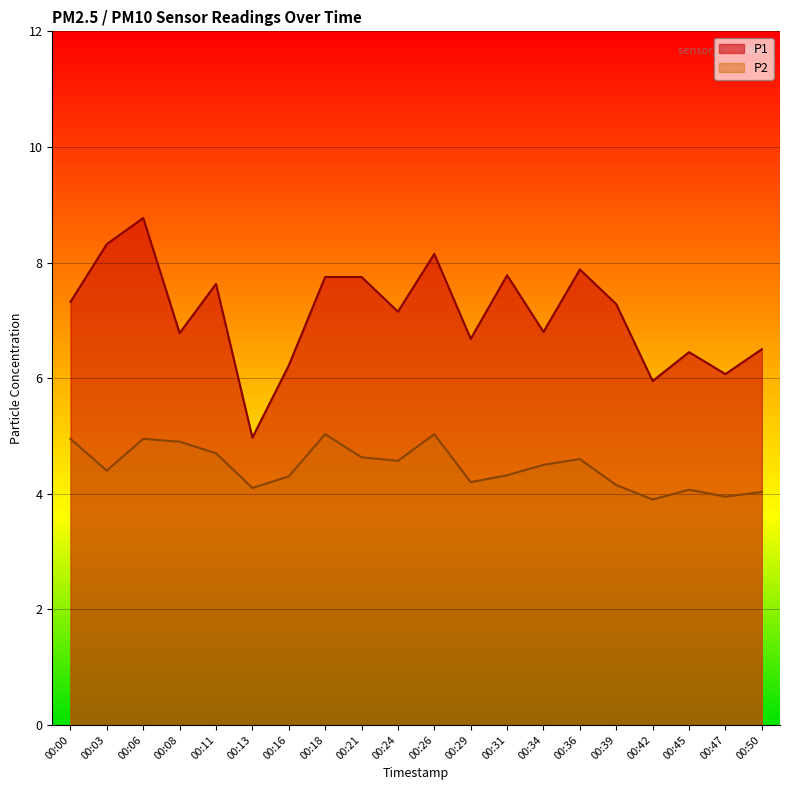

At how many categories does at least one series exceed 5?

19